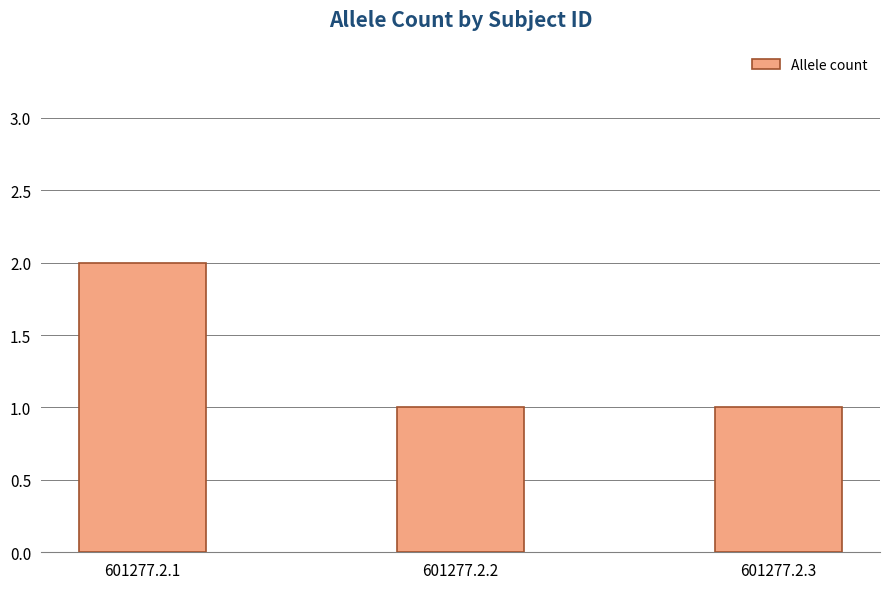

What is the ratio of the value at 601277.2.3 to the value at 601277.2.2?

1.0